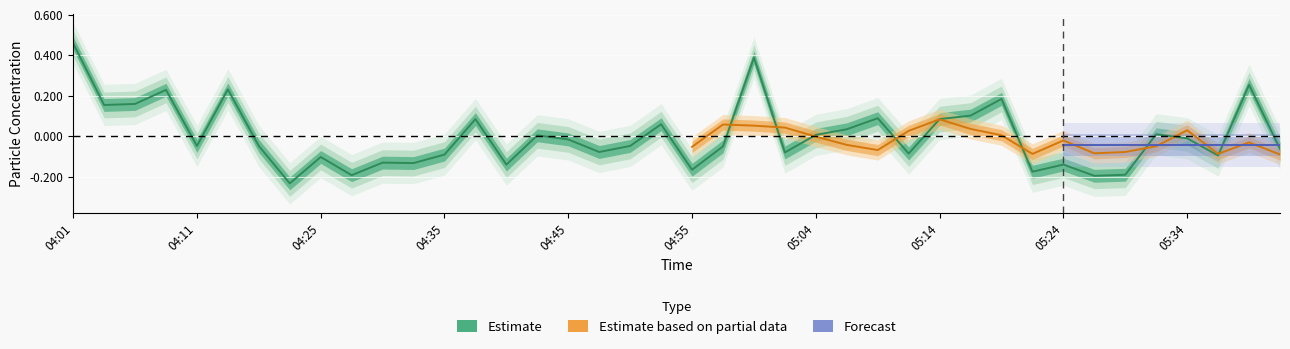

True or false: there are more than 0 points higher than both neighbors.

True